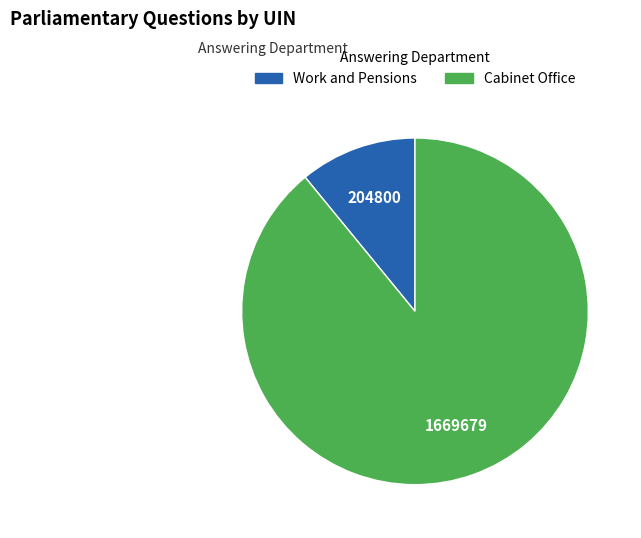

Does any single category account for the majority?

Yes